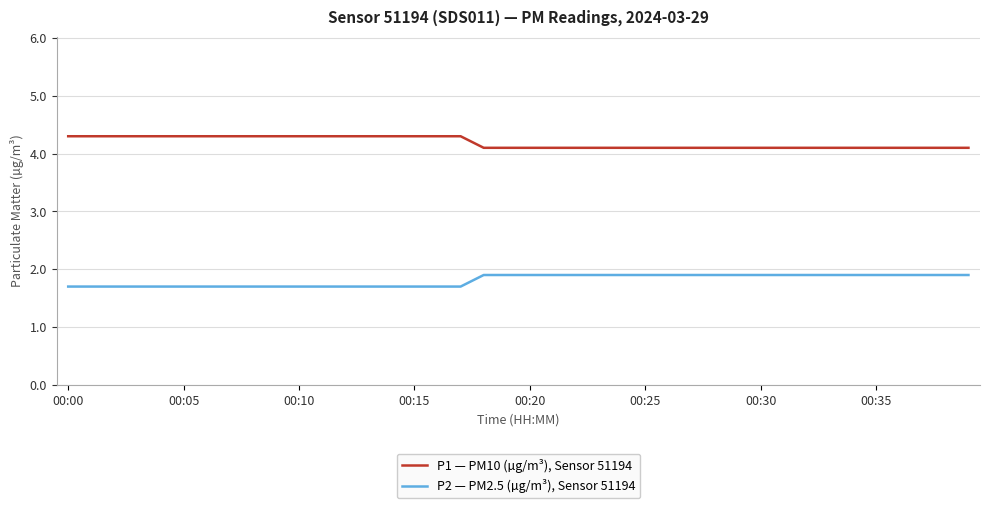

List the series in order of their overall mean, highest first.

P1 — PM10 (µg/m³), Sensor 51194, P2 — PM2.5 (µg/m³), Sensor 51194